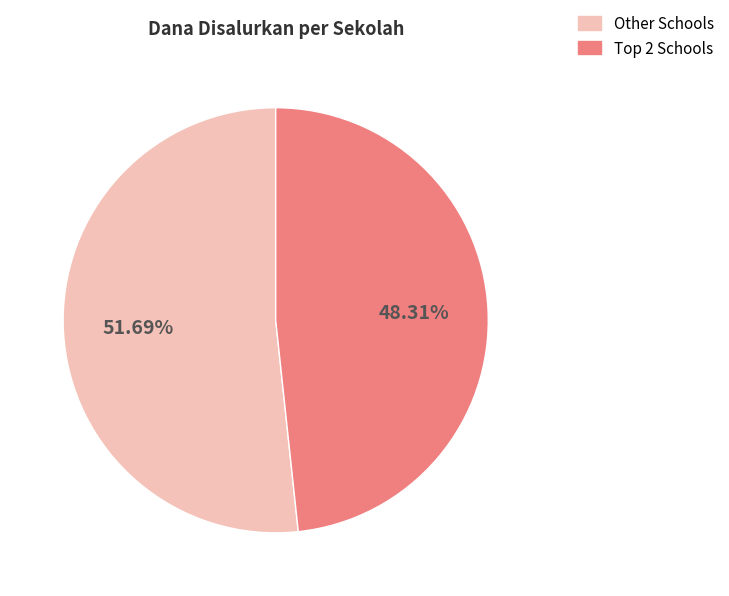

Is there a majority slice in this chart?

Yes